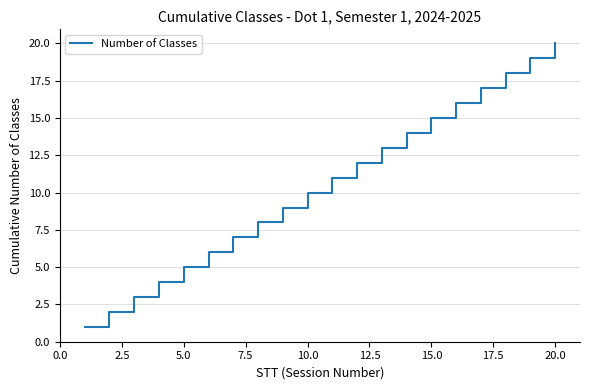

What is the difference between the maximum and minimum values?

19